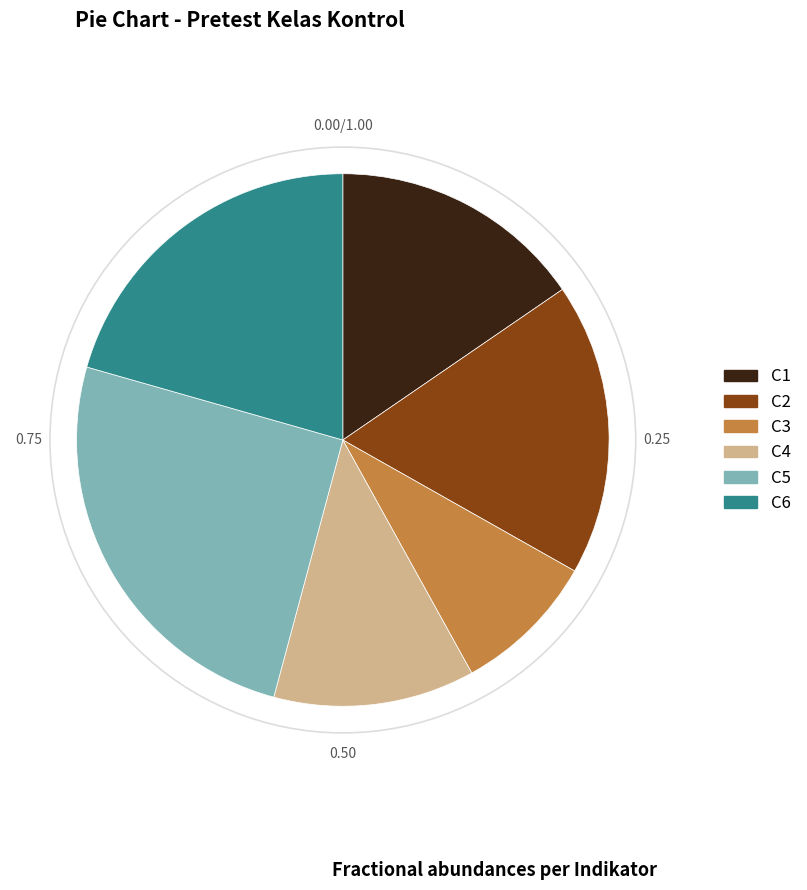

Which has a higher value, C4 or C2?

C2